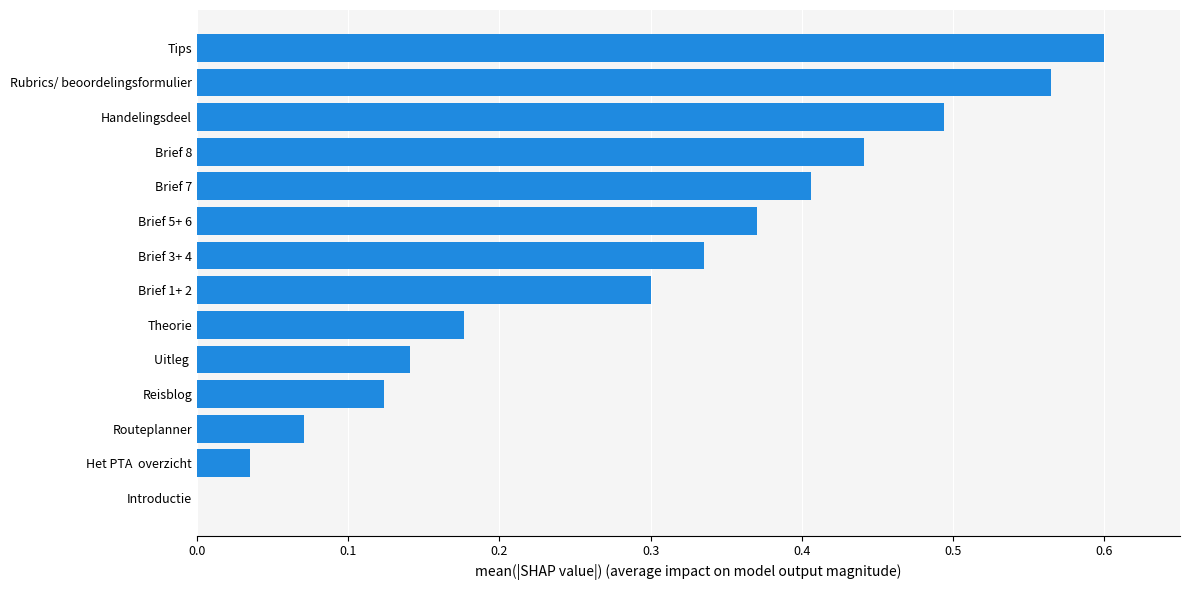

The chart shows a value of 0.4 at Brief 8. True or false?

True